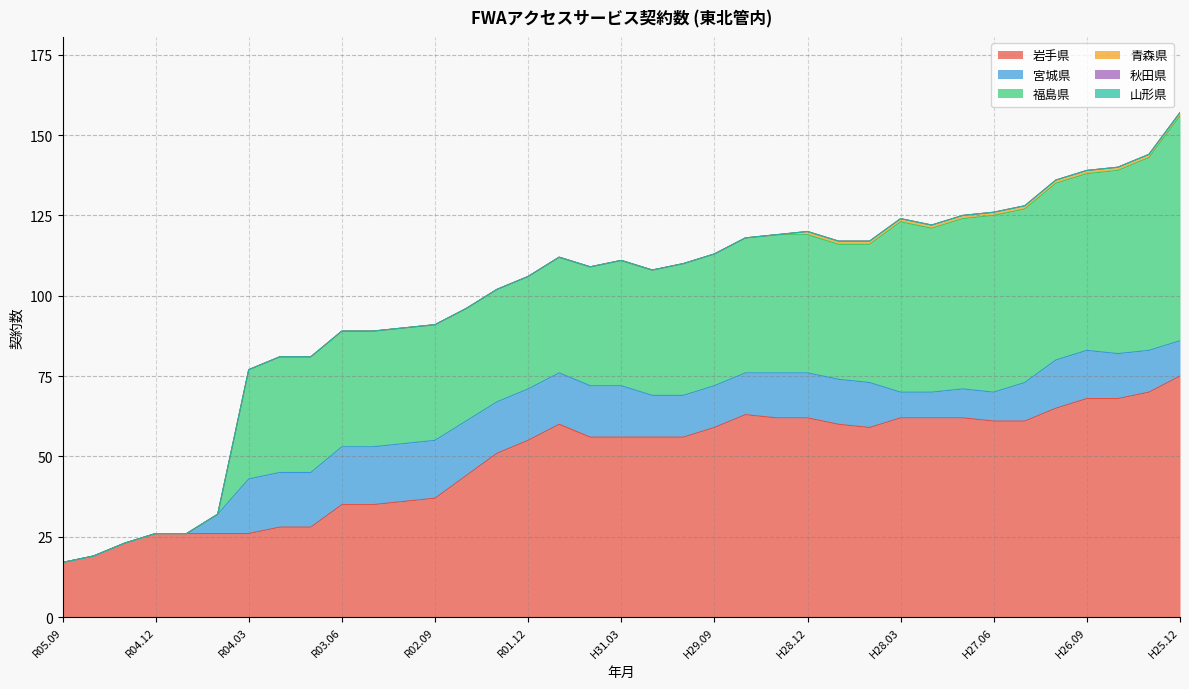

Where is 福島県 nearest to the value 35?

R02.06